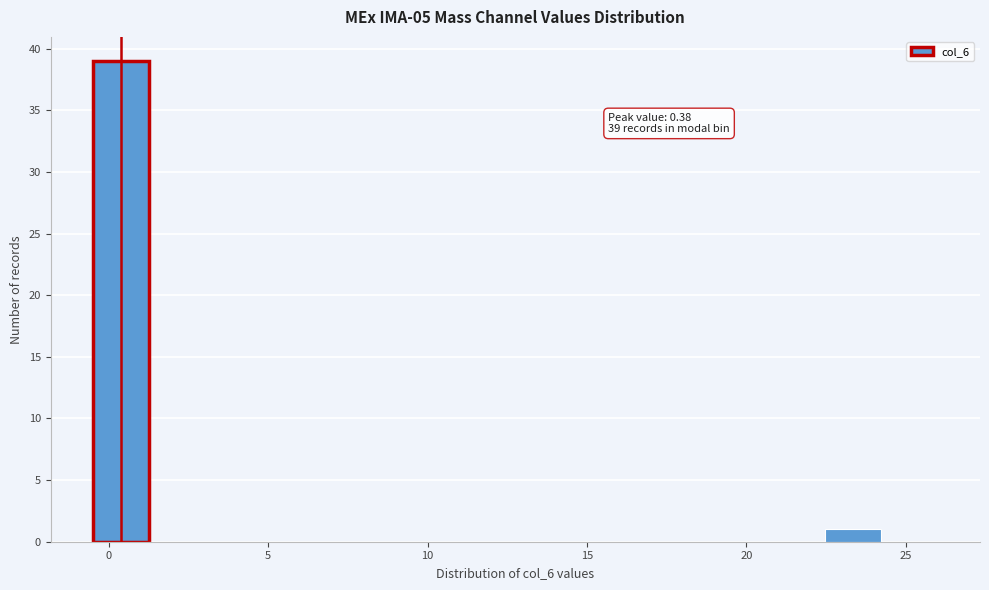

Around what value on the x-axis is the tallest bar? Give the approximate position of its centre, as read against the axis.

0.5